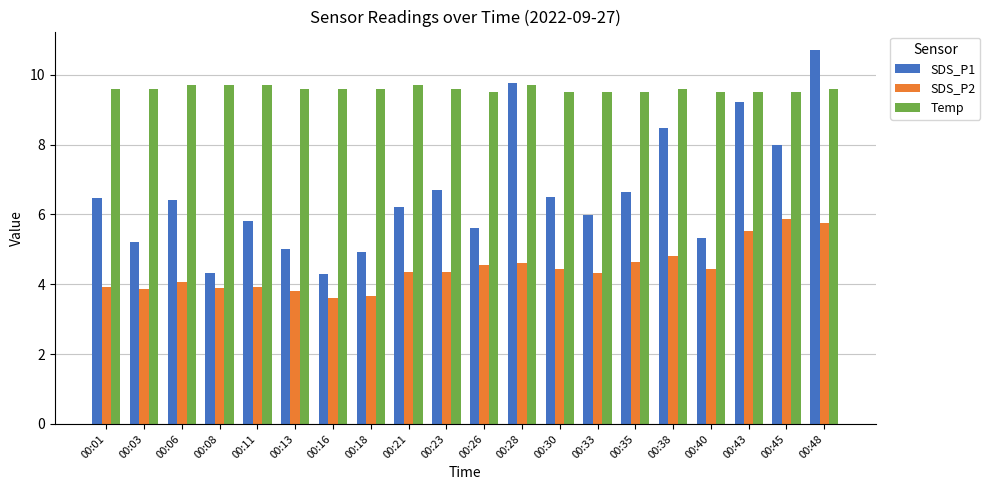

What is the maximum value for Temp?

9.7